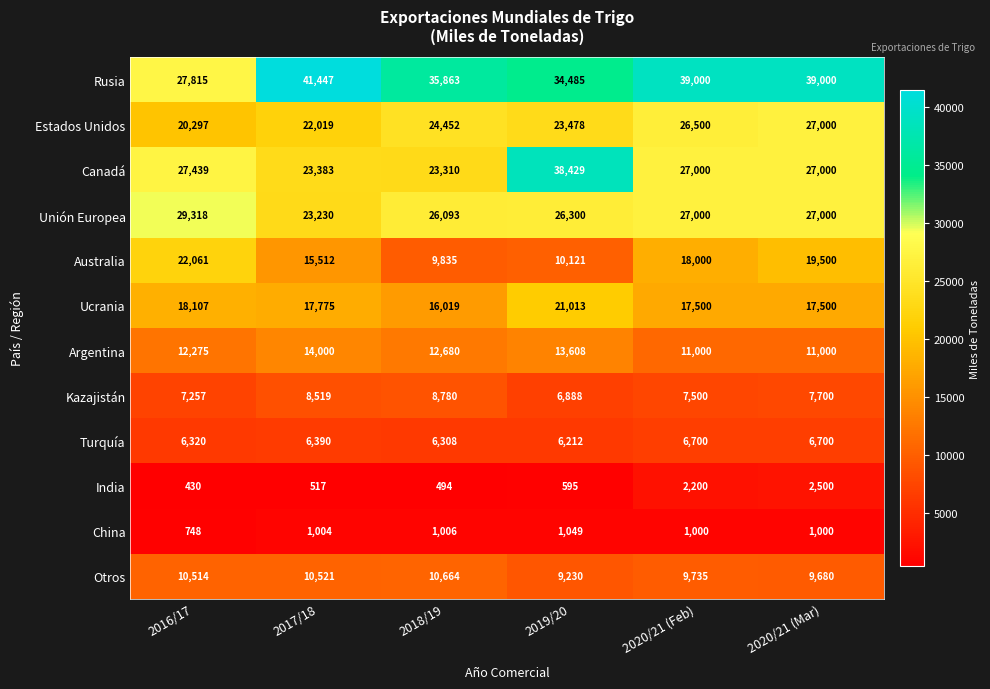

The value of China at 2016/17 is 748. True or false?

True